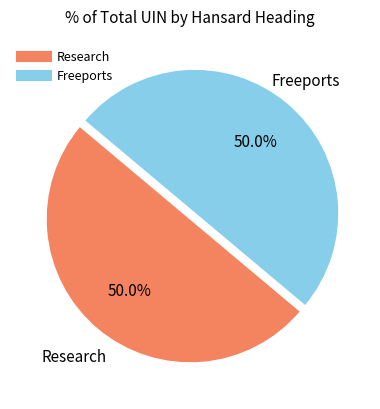

True or false: Research accounts for 63% of the total.

False